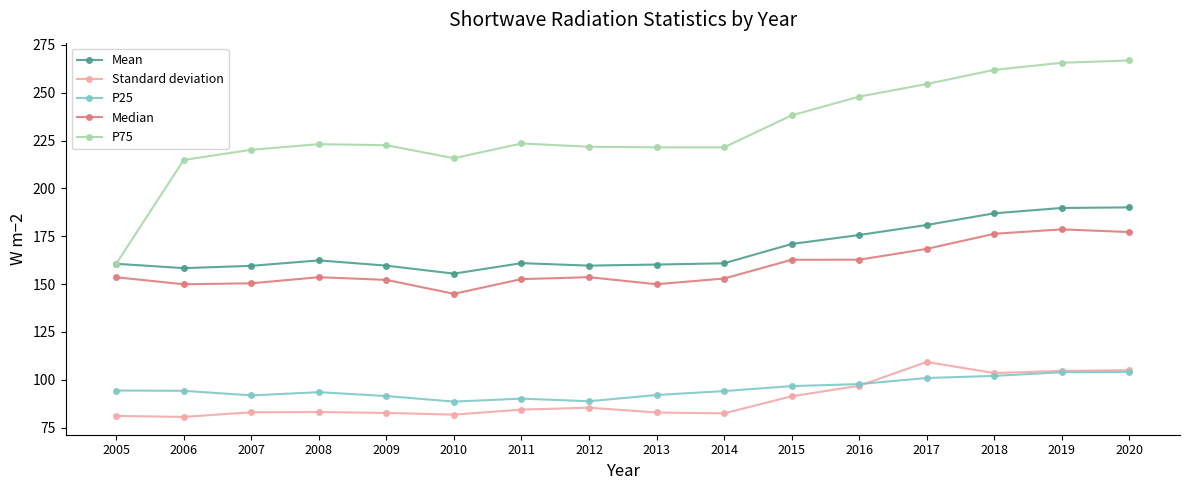

What is the minimum value for P25?

88.6